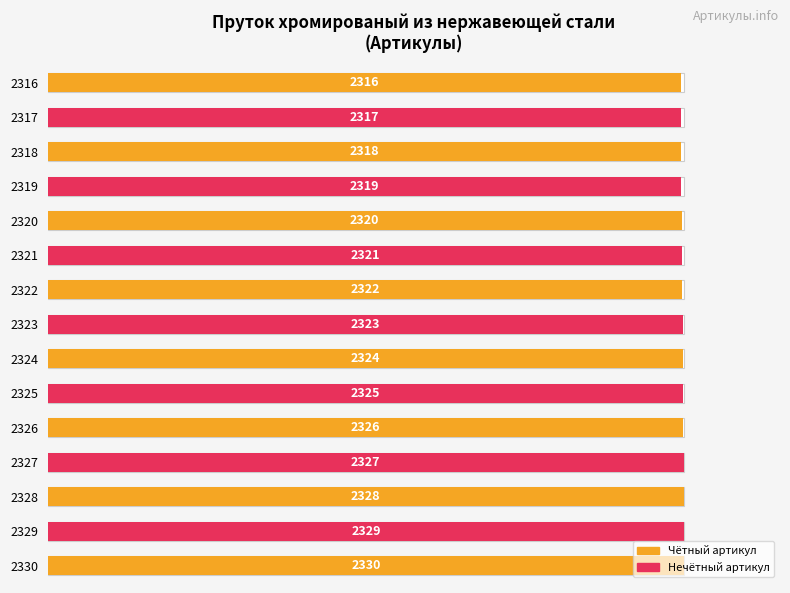

What is the difference between the second highest and minimum values?

0.6